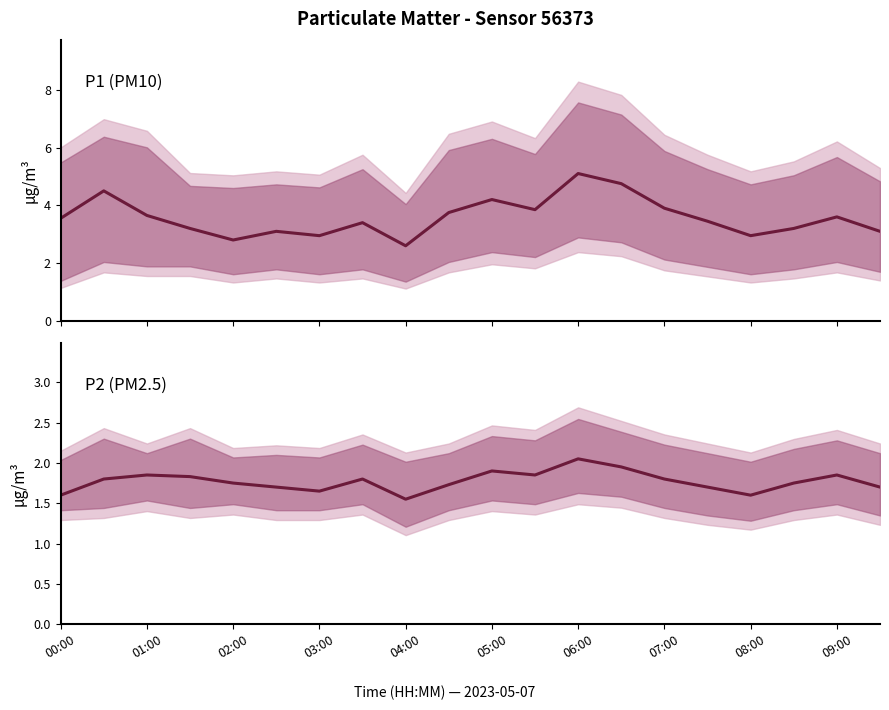

True or false: P2 (PM2.5) has more than 2 interior local peaks.

True